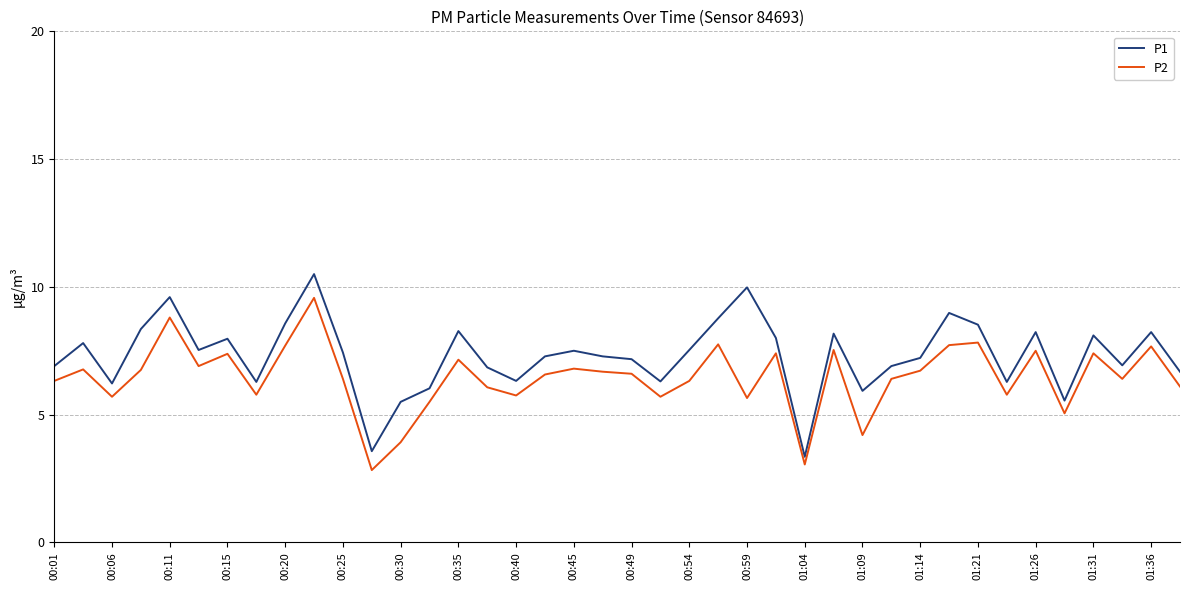

What is the maximum value for P2?

9.6